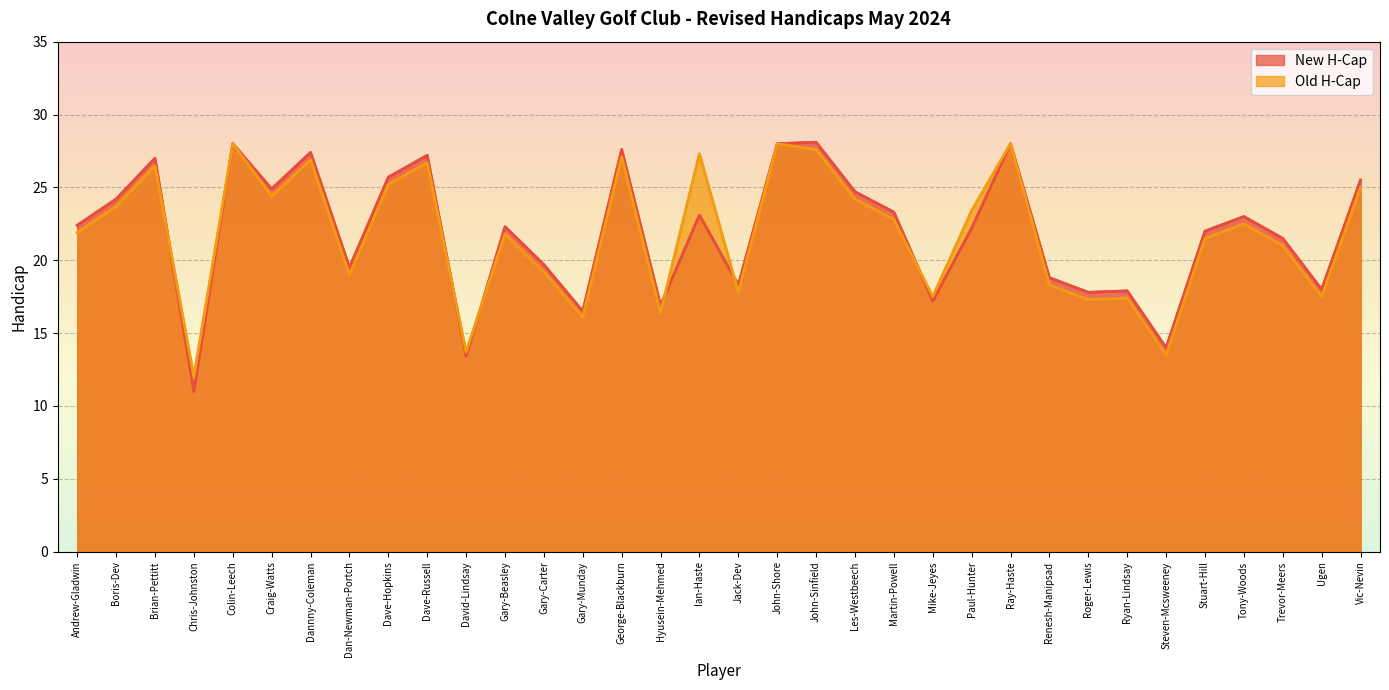

At which category is the sum across all series the highest?

Colin-Leech